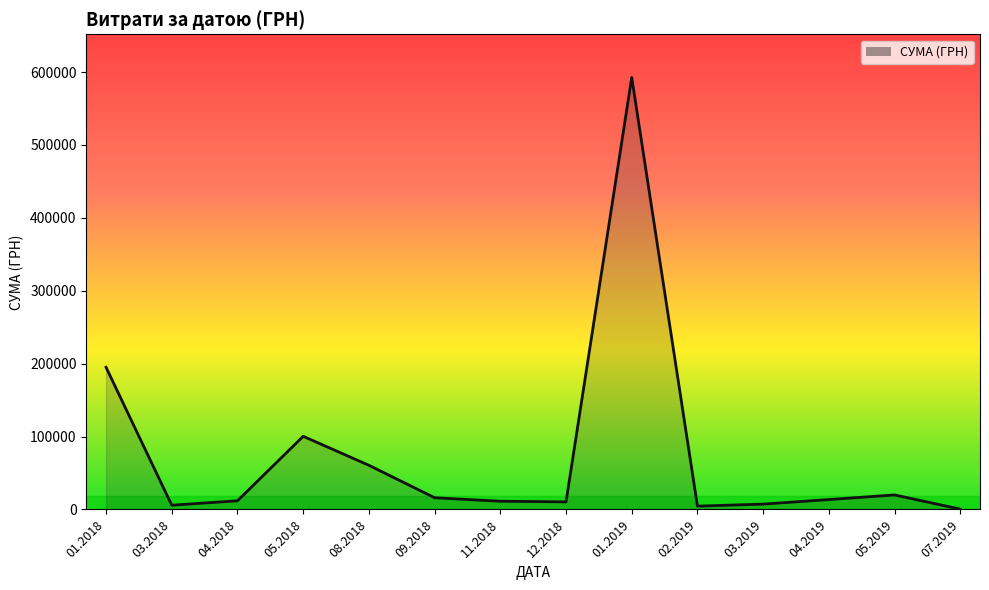

Is it true that the value at 01.2018 is 319504.0?

False